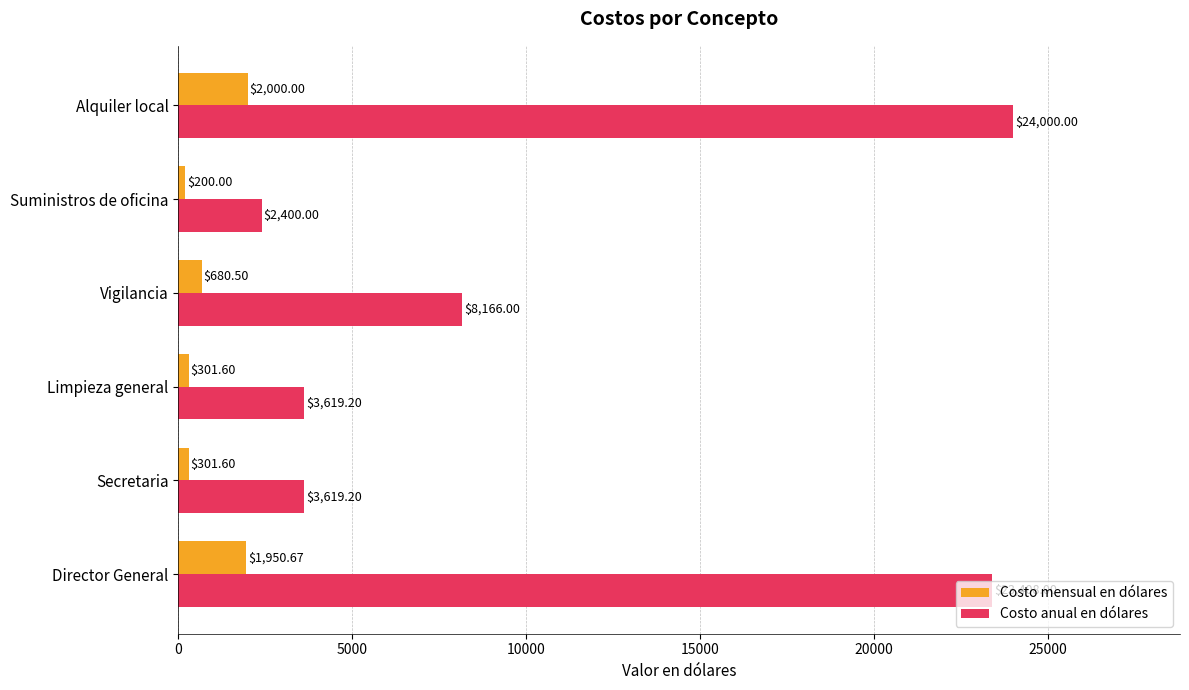

At which label does Costo anual en dólares reach its minimum?

Suministros de oficina